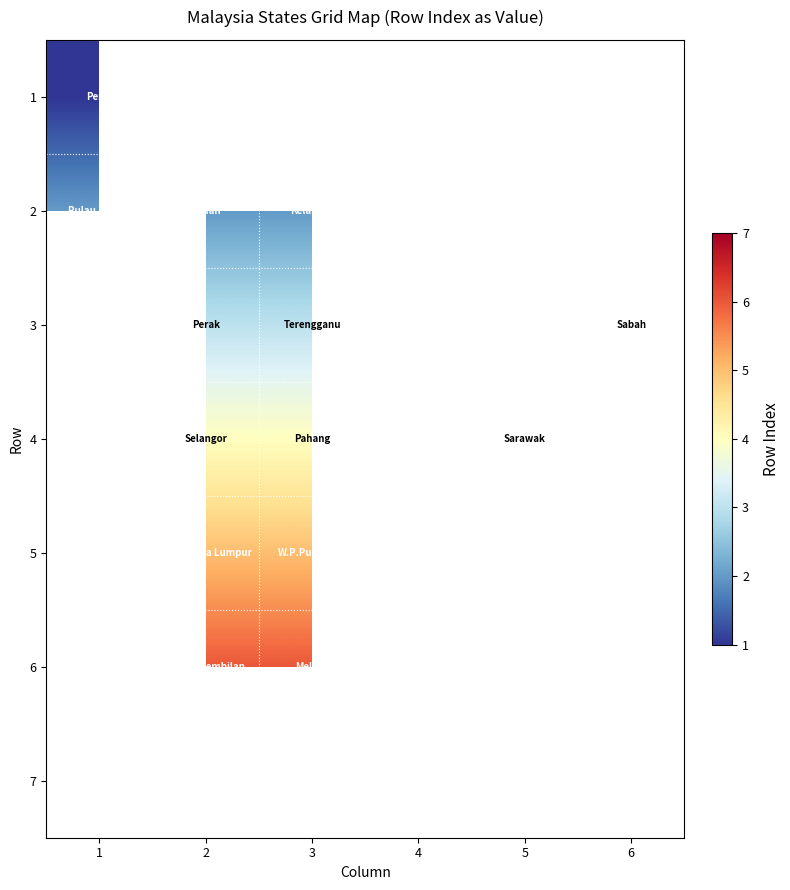

List the series in order of their overall mean, lowest first.

1, 2, 3, 4, 5, 6, 7